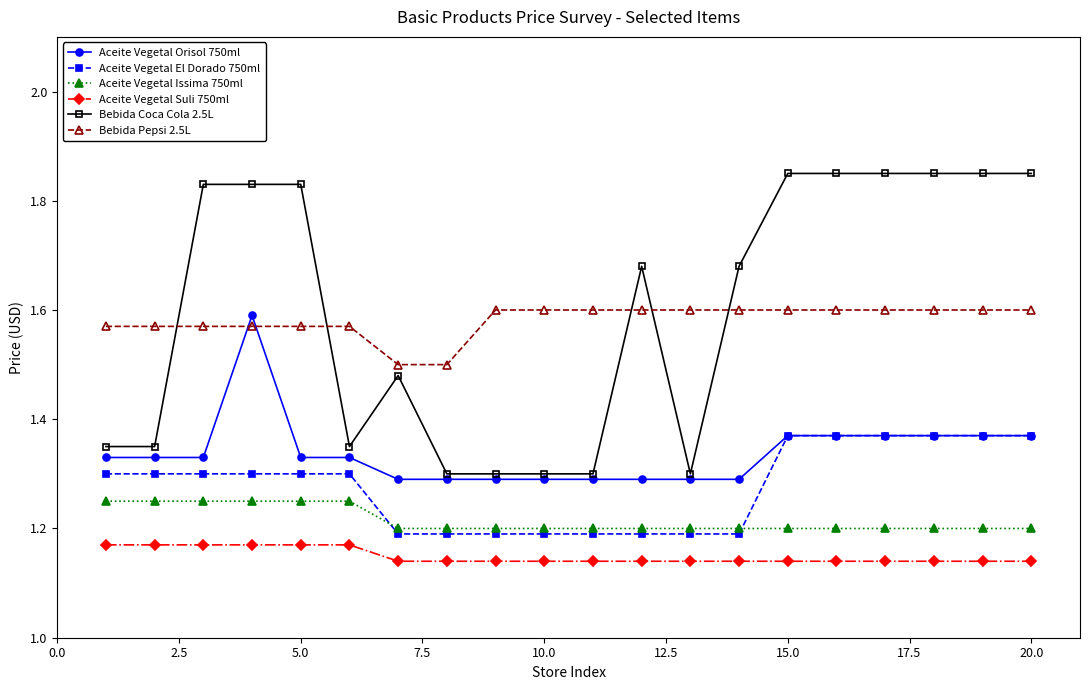

Which series has the largest total across all categories?

Bebida Coca Cola 2.5L